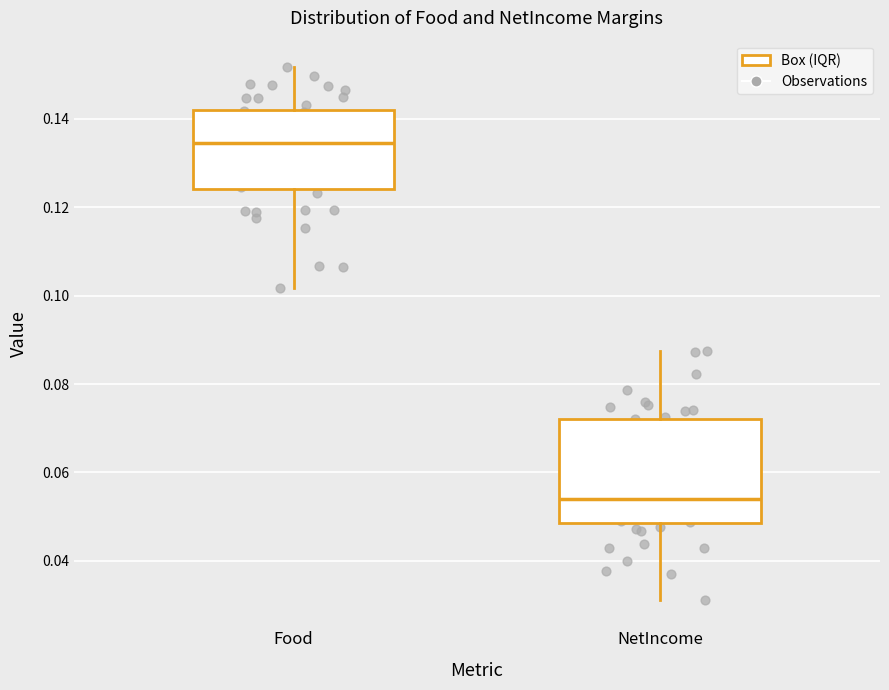

Reading left to right, transcribe this box plot: for each box, give where its median line is, the range the box spans, and where its two whiskers end, as read against the y-axis. The values are not printed on the chart, so give them approximately, as read against the axis.

Food: median 0.134, box 0.124 to 0.142, whiskers 0.102 to 0.152
NetIncome: median 0.054, box 0.048 to 0.072, whiskers 0.032 to 0.088